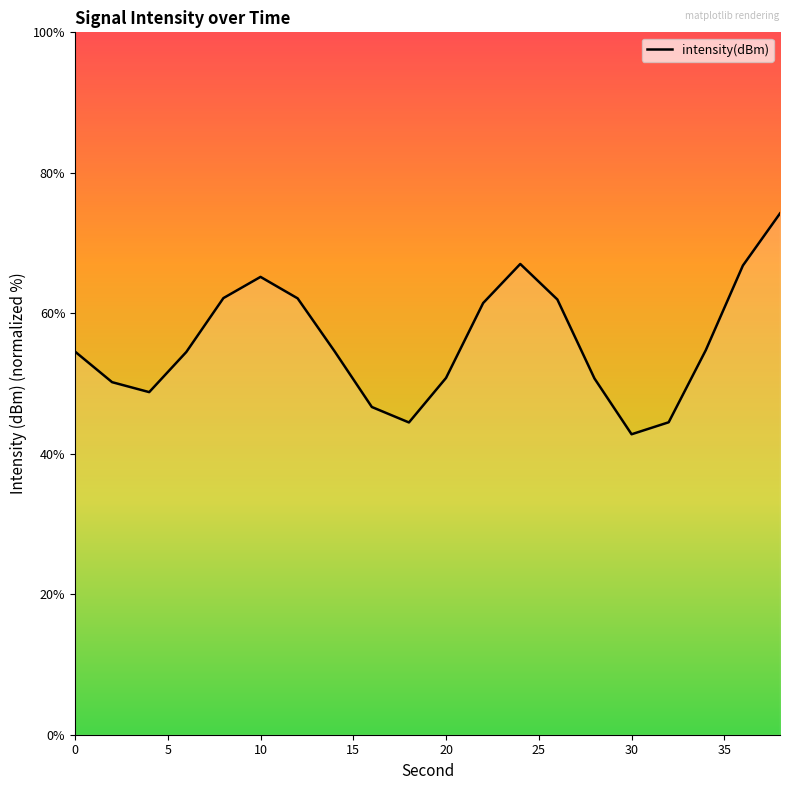

Is it true that the value at 5 is 25.5?

False